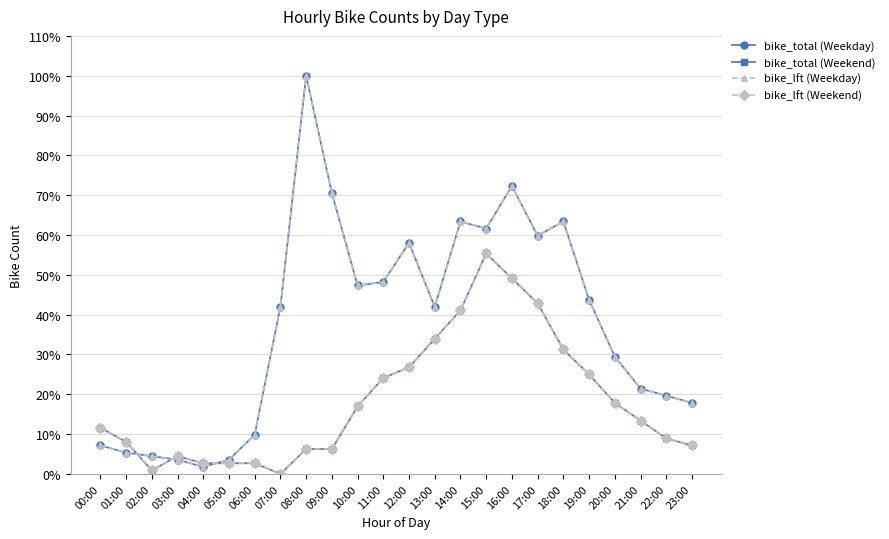

Reading left to right, list all the values displayed in this chart.

bike_total (Weekday): 7.1	5.4	4.5	3.6	1.8	3.6	9.8	42.0	100.0	70.5	47.3	48.2	58.0	42.0	63.4	61.6	72.3	59.8	63.4	43.8	29.5	21.4	19.6	17.9
bike_total (Weekend): 11.6	8.0	0.9	4.5	2.7	2.7	2.7	0.0	6.2	6.2	17.0	24.1	26.8	33.9	41.1	55.4	49.1	42.9	31.2	25.0	17.9	13.4	8.9	7.1
bike_lft (Weekday): 7.1	5.4	4.5	3.6	1.8	3.6	9.8	42.0	100.0	70.5	47.3	48.2	58.0	42.0	63.4	61.6	72.3	59.8	63.4	43.8	29.5	21.4	19.6	17.9
bike_lft (Weekend): 11.6	8.0	0.9	4.5	2.7	2.7	2.7	0.0	6.2	6.2	17.0	24.1	26.8	33.9	41.1	55.4	49.1	42.9	31.2	25.0	17.9	13.4	8.9	7.1